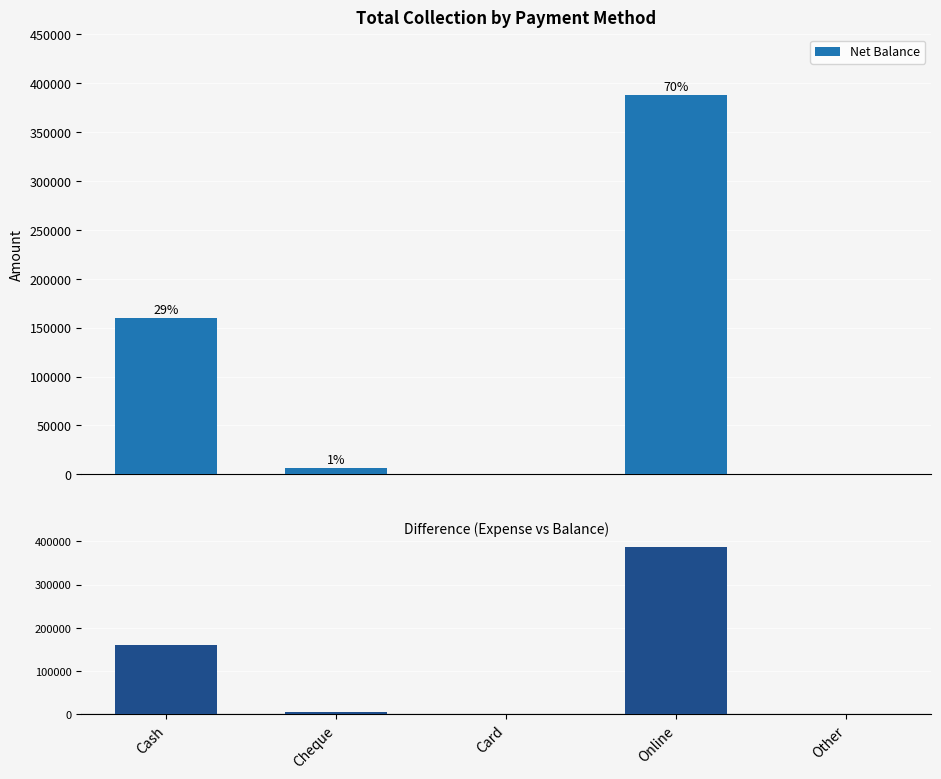

List the labels in order of value, largest first.

Online, Cash, Cheque, Card, Other